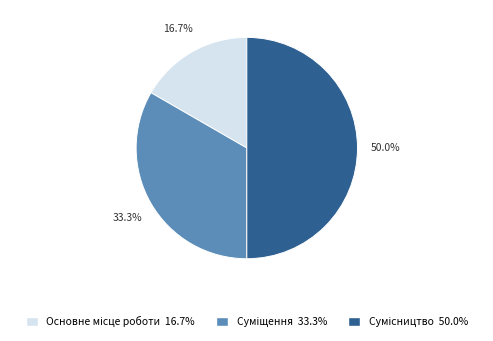

What percentage is NOT represented by Суміщення?

66.7%